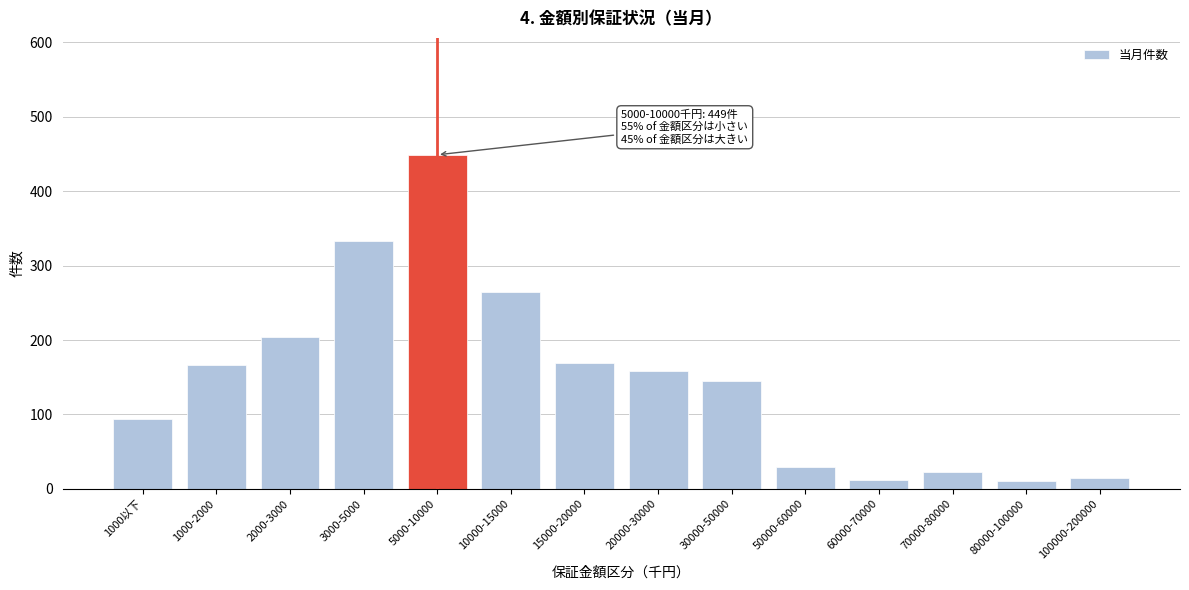

What is the sum of all values?

2072